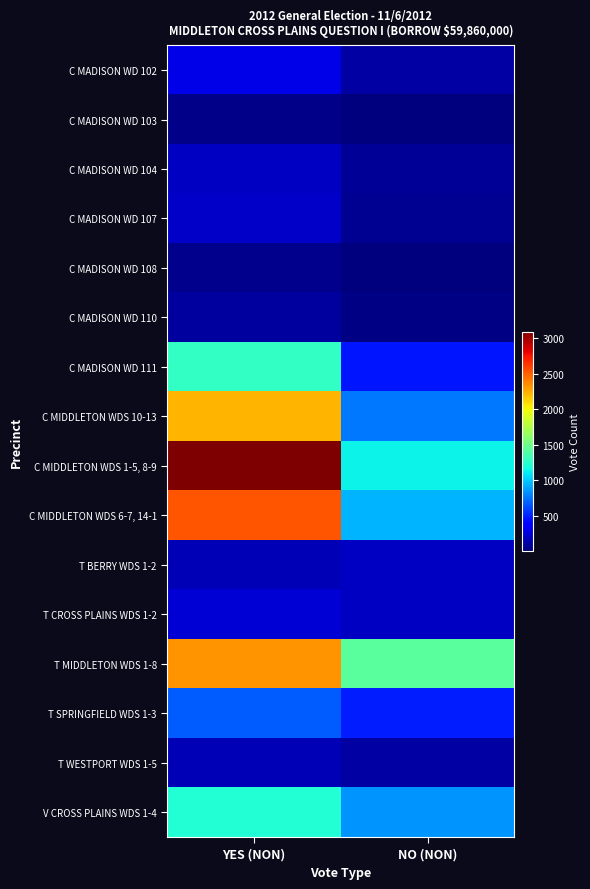

Which series changed the most between YES (NON) and NO (NON)?

C MIDDLETON WDS 1-5, 8-9